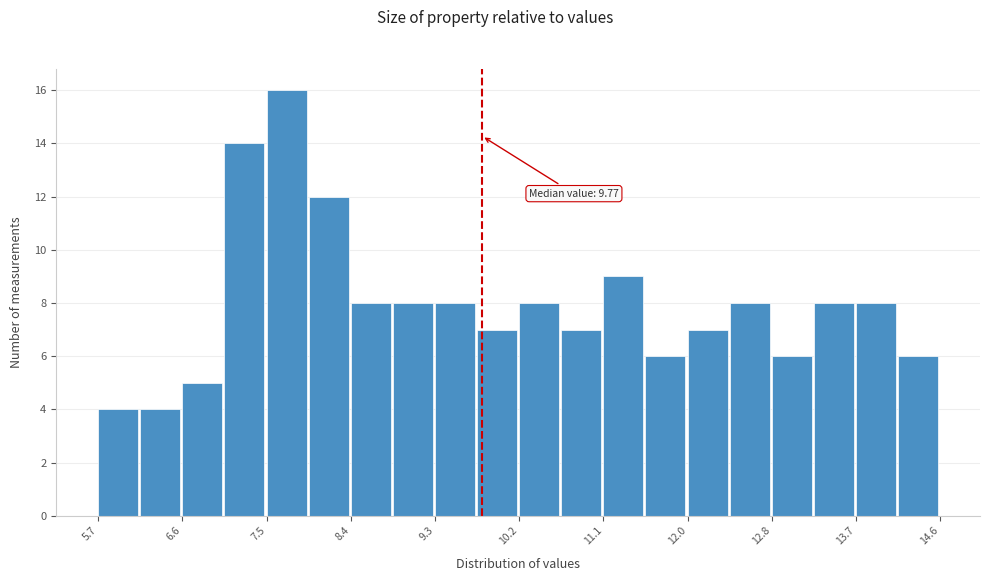

Which range on the x-axis has the tallest bar?

7.5 to 7.9